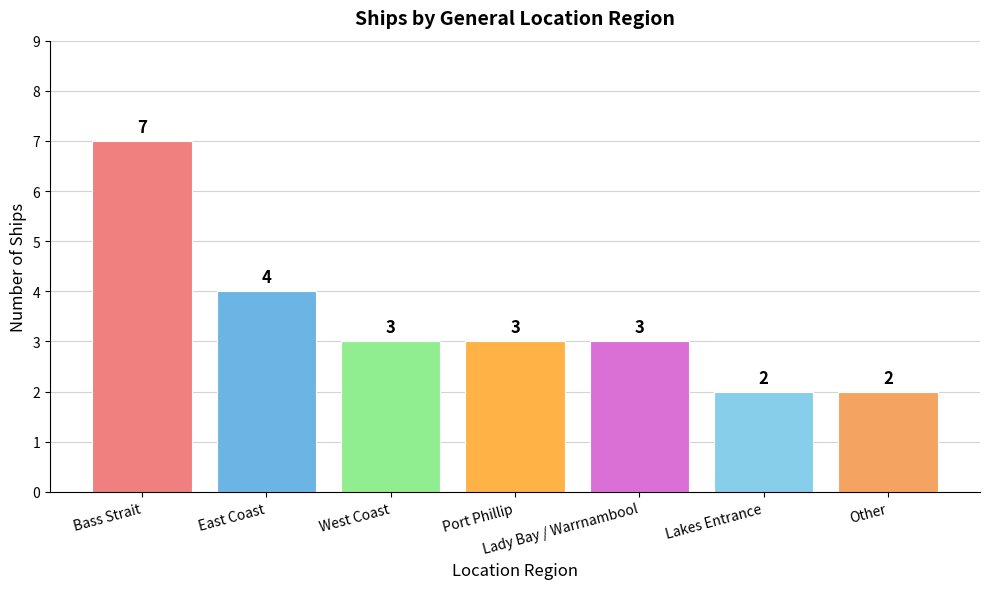

What is the average value?

3